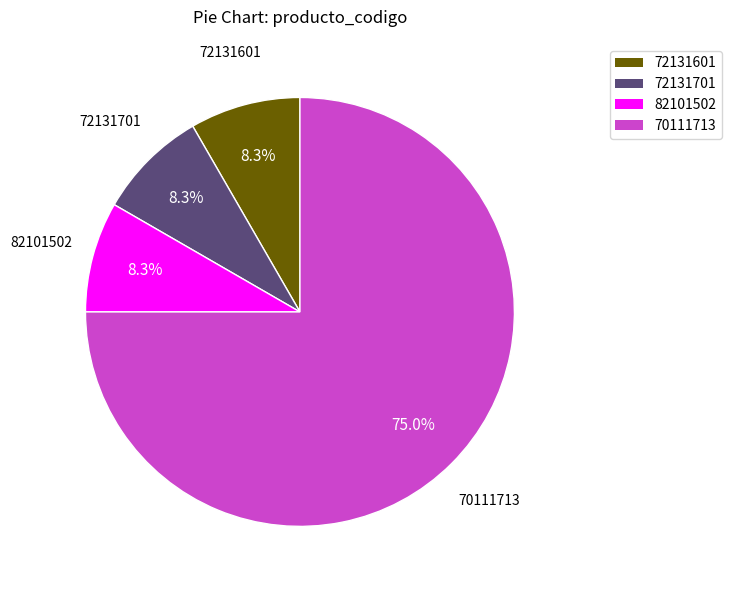

Which has a higher value, 72131601 or 70111713?

70111713